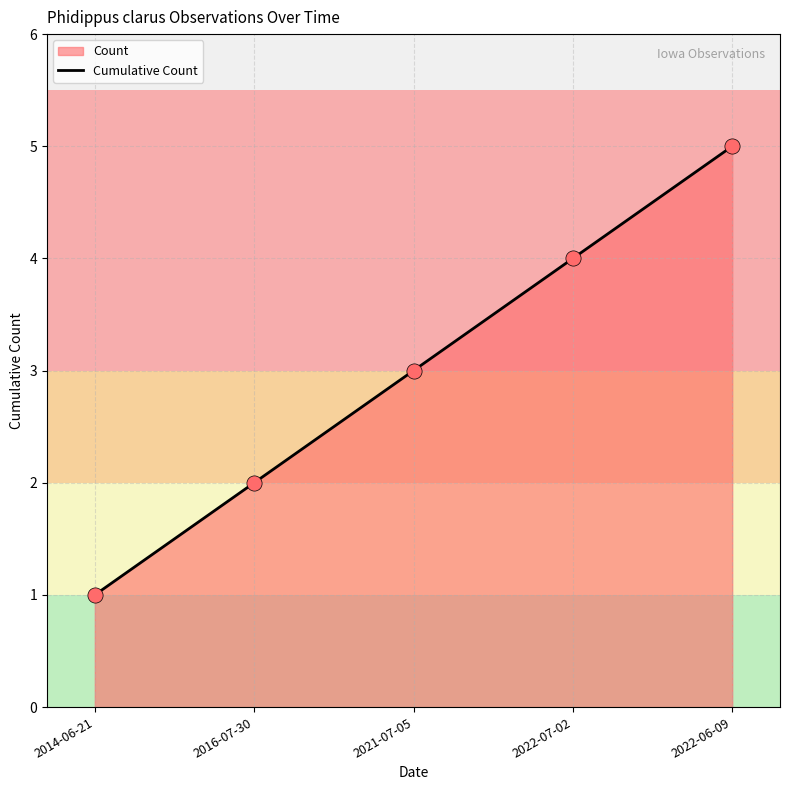

What is the ratio of the value at 2022-07-02 to the value at 2021-07-05?

1.3